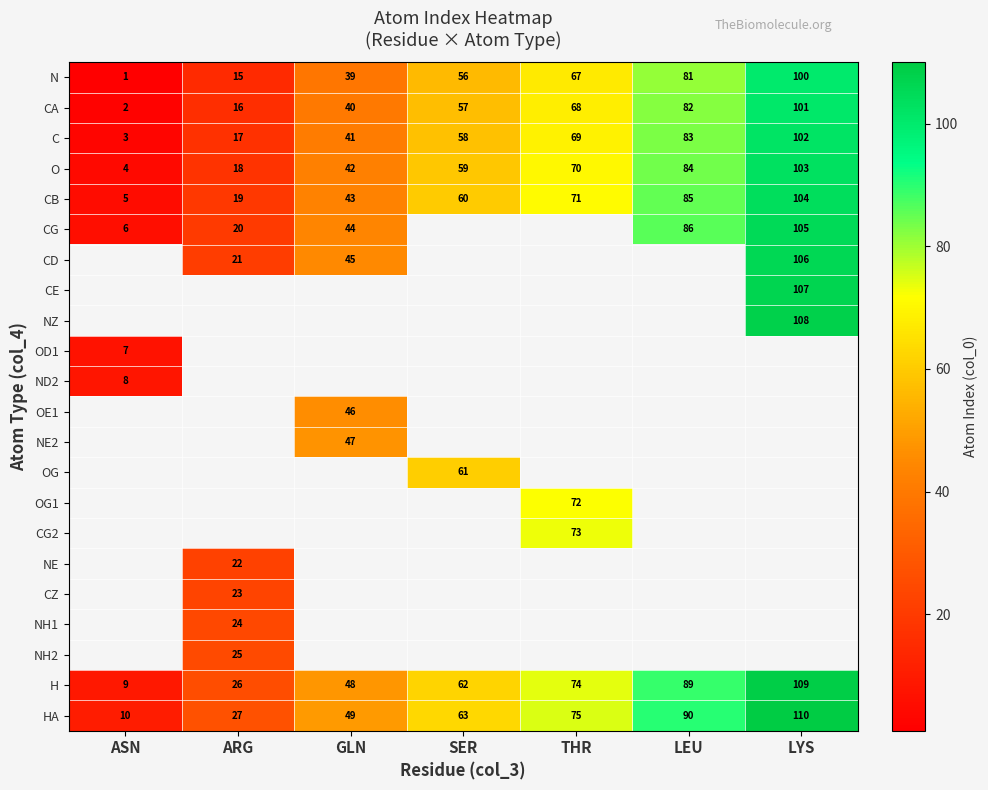

What is the difference between the maximum and minimum values in the O series?

99